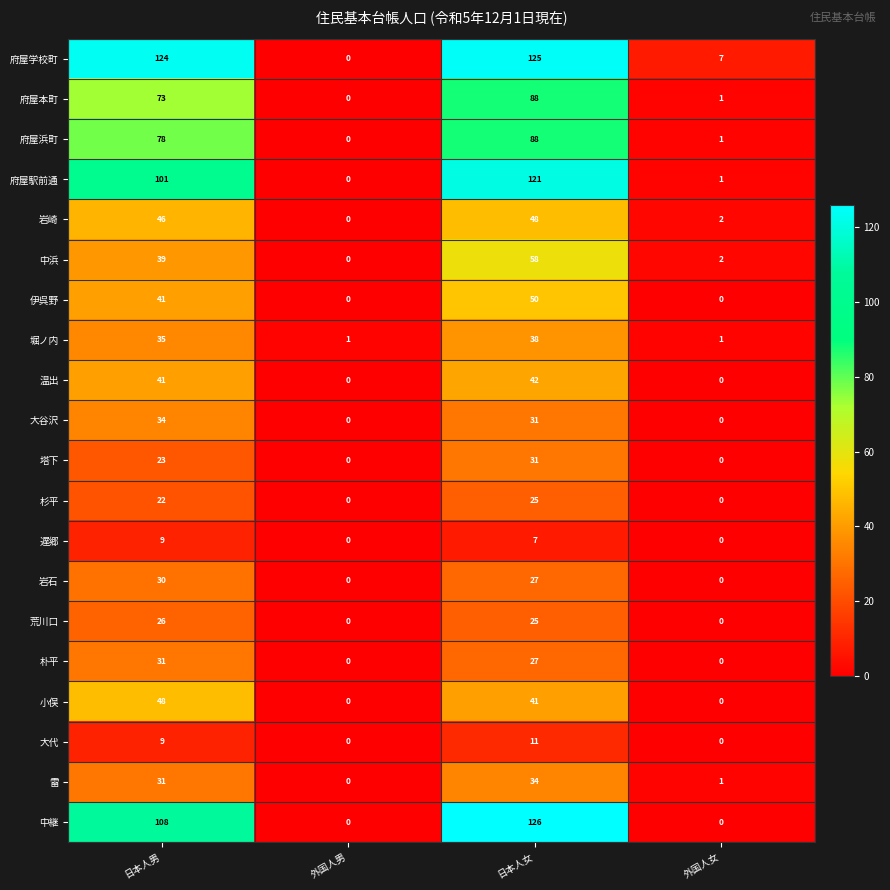

Which series has the widest spread of values?

中継